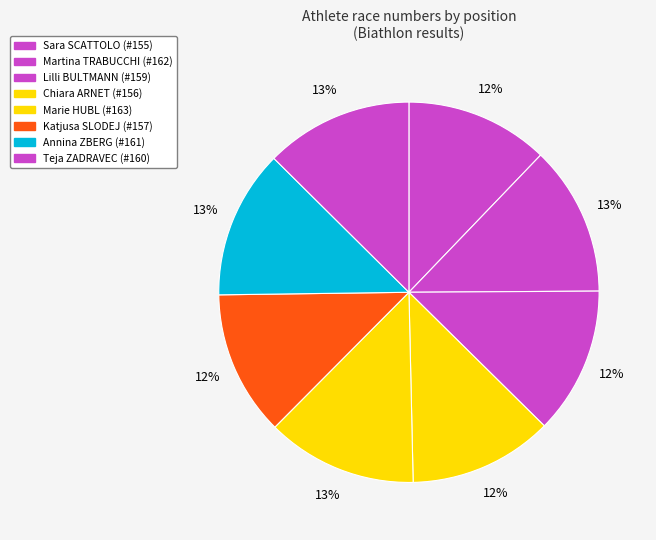

To the nearest percent, what is the difference between the largest and smallest slice percentages?

1%